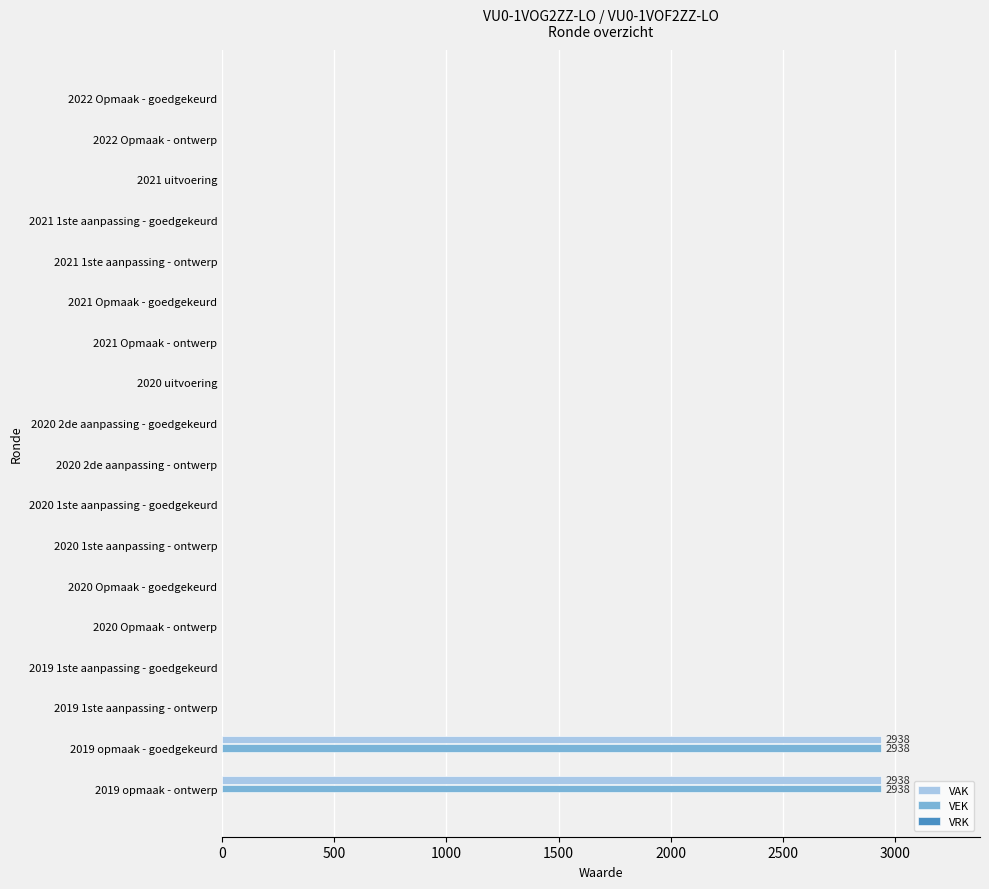

The value of VAK at 2022 Opmaak - ontwerp is -1260. True or false?

False